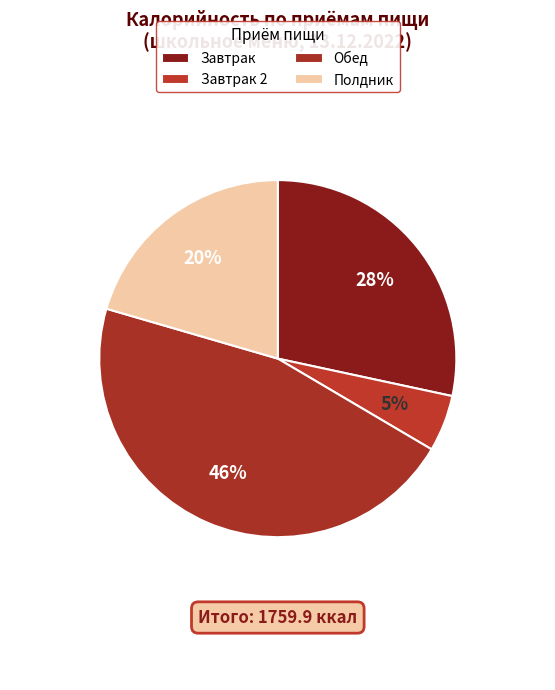

What is the largest slice in the pie chart?

Обед